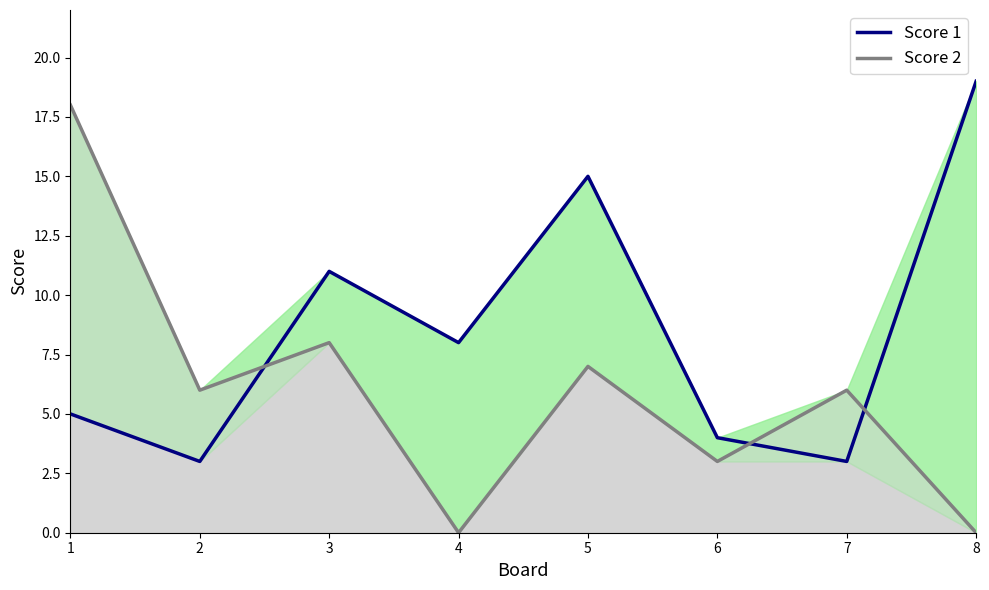

At which category does Score 1 reach its first local valley?

2